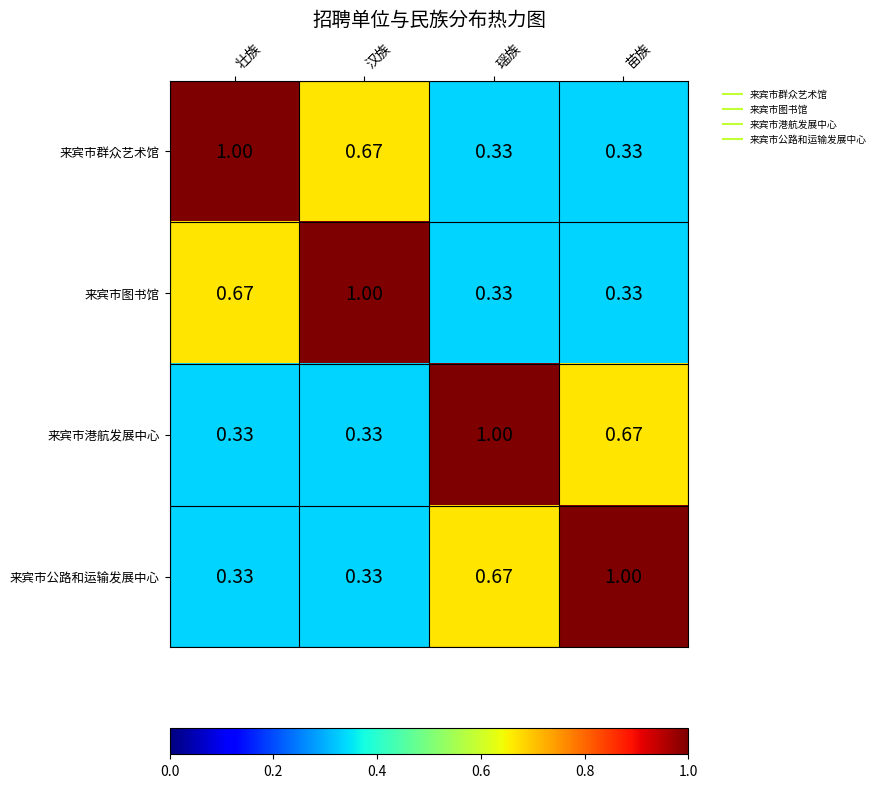

Which category has the highest value in the 来宾市港航发展中心 series?

瑶族